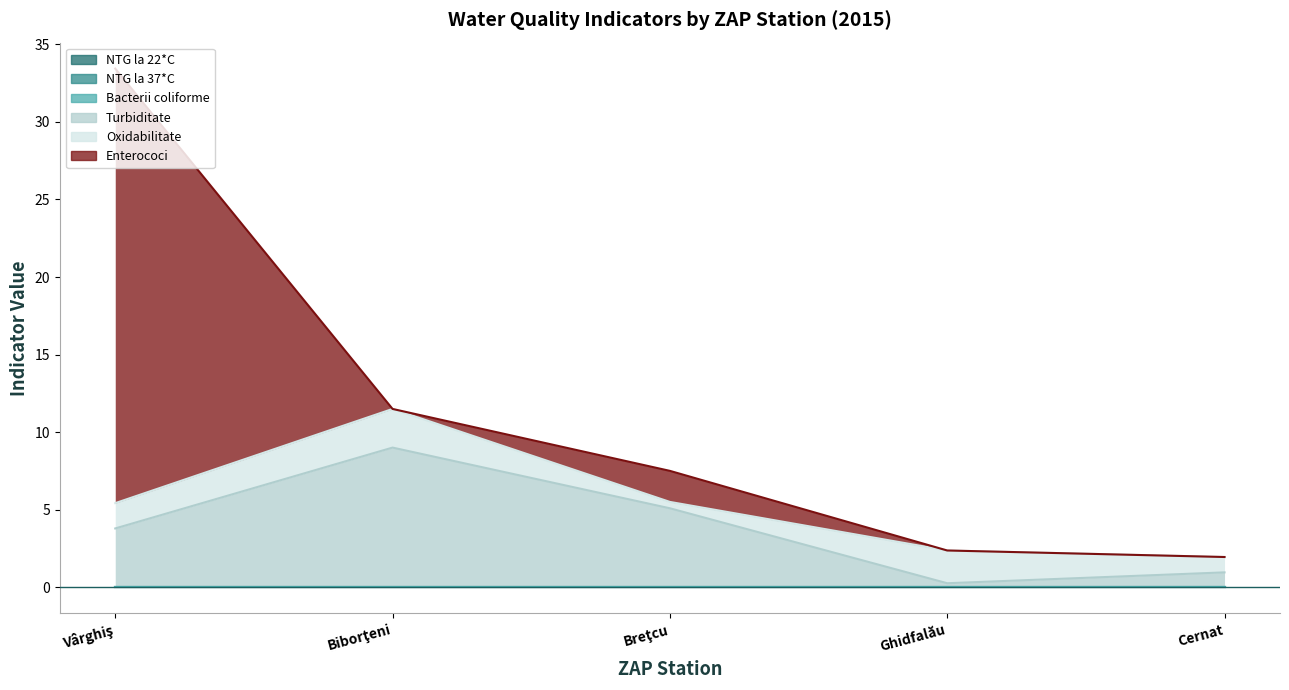

True or false: Enterococi has a value of 2.0 at Breţcu.

True